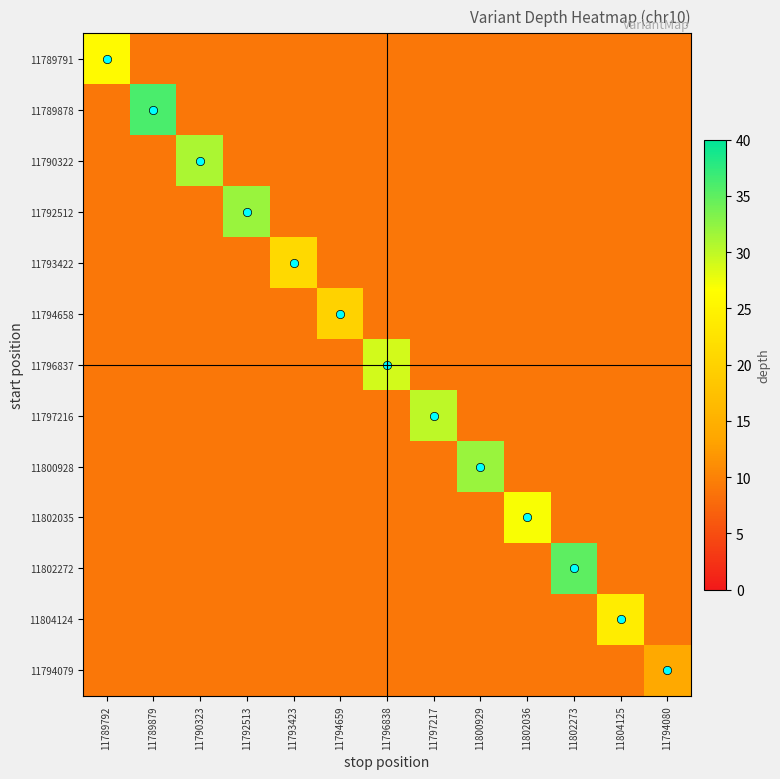

Reading left to right, what are all the values shown in this chart?

11789791: 11789792=26	11789879=9	11790323=9	11792513=9	11793423=9	11794659=9	11796838=9	11797217=9	11800929=9	11802036=9	11802273=9	11804125=9	11794080=9
11789878: 11789792=9	11789879=36	11790323=9	11792513=9	11793423=9	11794659=9	11796838=9	11797217=9	11800929=9	11802036=9	11802273=9	11804125=9	11794080=9
11790322: 11789792=9	11789879=9	11790323=31	11792513=9	11793423=9	11794659=9	11796838=9	11797217=9	11800929=9	11802036=9	11802273=9	11804125=9	11794080=9
11792512: 11789792=9	11789879=9	11790323=9	11792513=32	11793423=9	11794659=9	11796838=9	11797217=9	11800929=9	11802036=9	11802273=9	11804125=9	11794080=9
11793422: 11789792=9	11789879=9	11790323=9	11792513=9	11793423=21	11794659=9	11796838=9	11797217=9	11800929=9	11802036=9	11802273=9	11804125=9	11794080=9
11794658: 11789792=9	11789879=9	11790323=9	11792513=9	11793423=9	11794659=20	11796838=9	11797217=9	11800929=9	11802036=9	11802273=9	11804125=9	11794080=9
11796837: 11789792=9	11789879=9	11790323=9	11792513=9	11793423=9	11794659=9	11796838=29	11797217=9	11800929=9	11802036=9	11802273=9	11804125=9	11794080=9
11797216: 11789792=9	11789879=9	11790323=9	11792513=9	11793423=9	11794659=9	11796838=9	11797217=30	11800929=9	11802036=9	11802273=9	11804125=9	11794080=9
11800928: 11789792=9	11789879=9	11790323=9	11792513=9	11793423=9	11794659=9	11796838=9	11797217=9	11800929=32	11802036=9	11802273=9	11804125=9	11794080=9
11802035: 11789792=9	11789879=9	11790323=9	11792513=9	11793423=9	11794659=9	11796838=9	11797217=9	11800929=9	11802036=27	11802273=9	11804125=9	11794080=9
11802272: 11789792=9	11789879=9	11790323=9	11792513=9	11793423=9	11794659=9	11796838=9	11797217=9	11800929=9	11802036=9	11802273=35	11804125=9	11794080=9
11804124: 11789792=9	11789879=9	11790323=9	11792513=9	11793423=9	11794659=9	11796838=9	11797217=9	11800929=9	11802036=9	11802273=9	11804125=24	11794080=9
11794079: 11789792=9	11789879=9	11790323=9	11792513=9	11793423=9	11794659=9	11796838=9	11797217=9	11800929=9	11802036=9	11802273=9	11804125=9	11794080=14